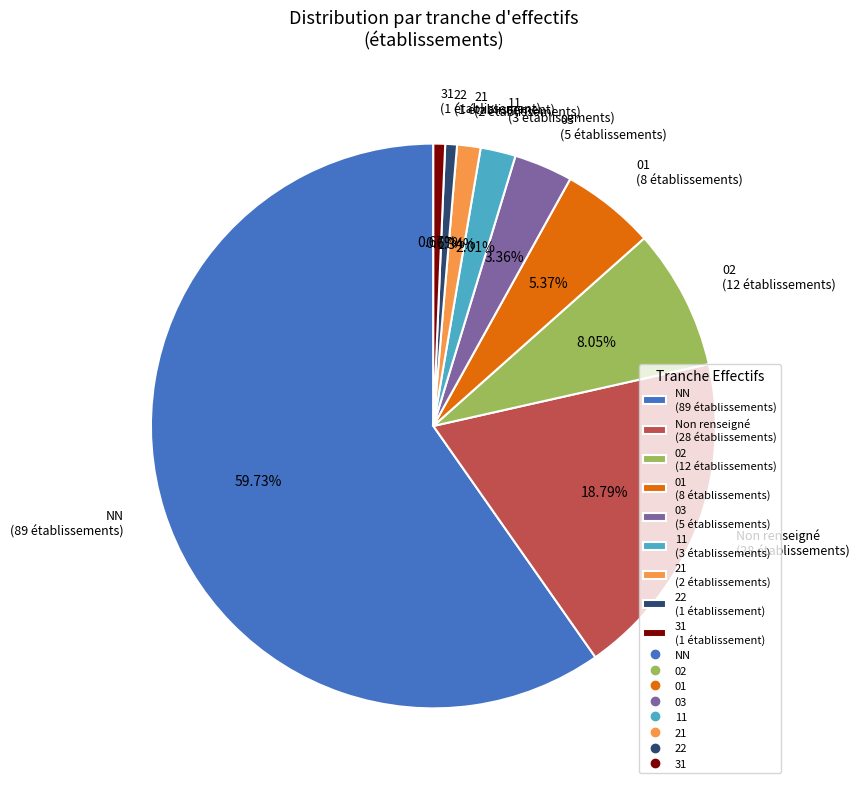

Do 21 (2 établissements) and 02 (12 établissements) together represent more than half of the pie?

No